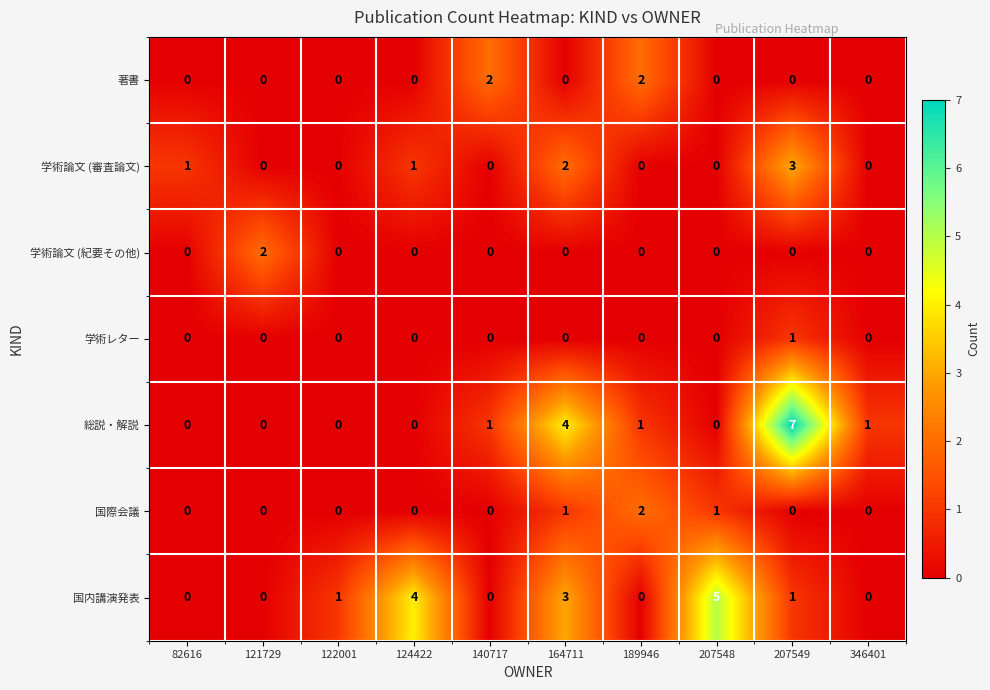

How many values in the 国際会議 series exceed 0?

3